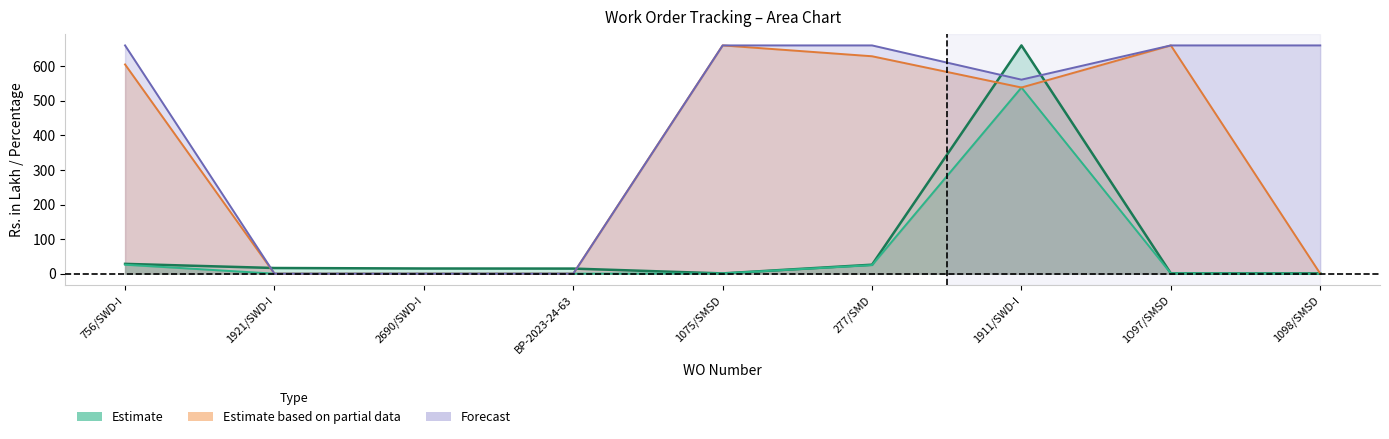

How many interior local valleys does the Payment % series have?

1